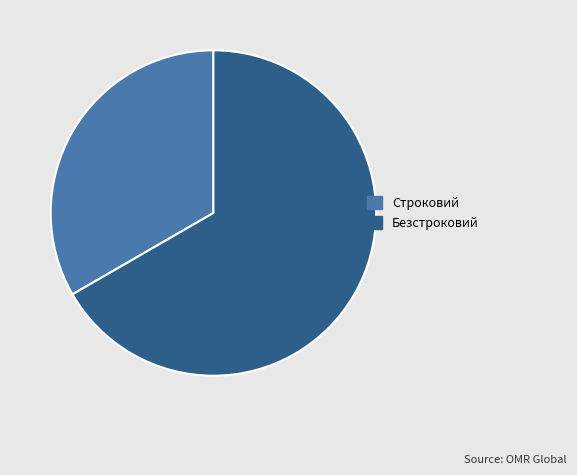

Does Безстроковий represent more than half of the total?

Yes